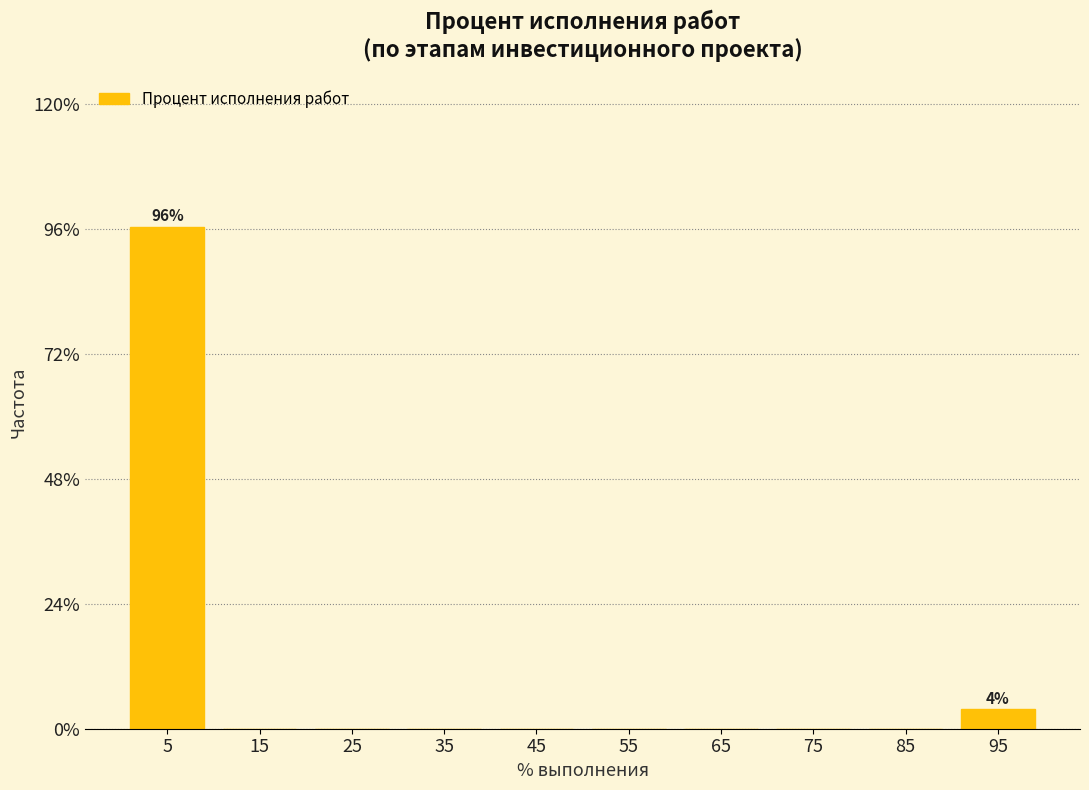

Reading left to right, transcribe all the data shown in this chart.

5=96.3	15=0.0	25=0.0	35=0.0	45=0.0	55=0.0	65=0.0	75=0.0	85=0.0	95=3.7